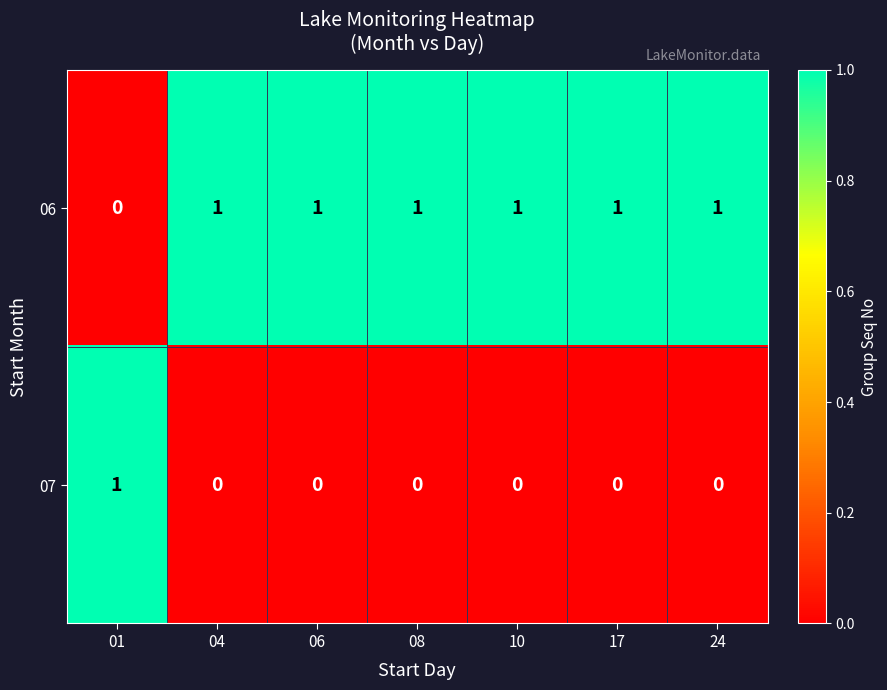

Is the value of 06 at 08 greater than the value of 07 at 04?

Yes